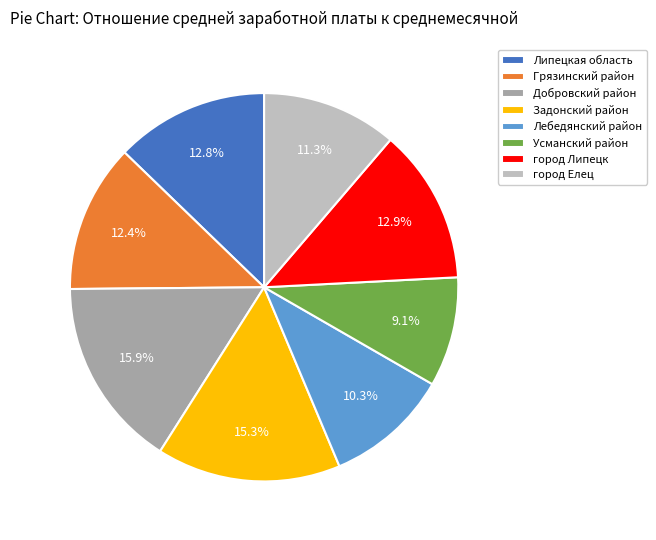

What percentage is NOT represented by Добровский район?

84.1%